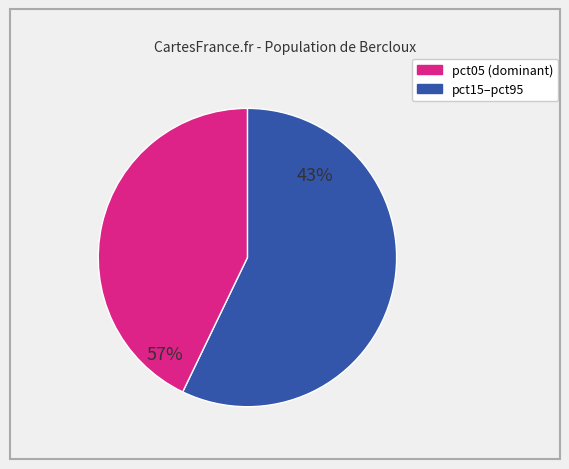

The pct45 slice represents 1% of the pie. True or false?

False